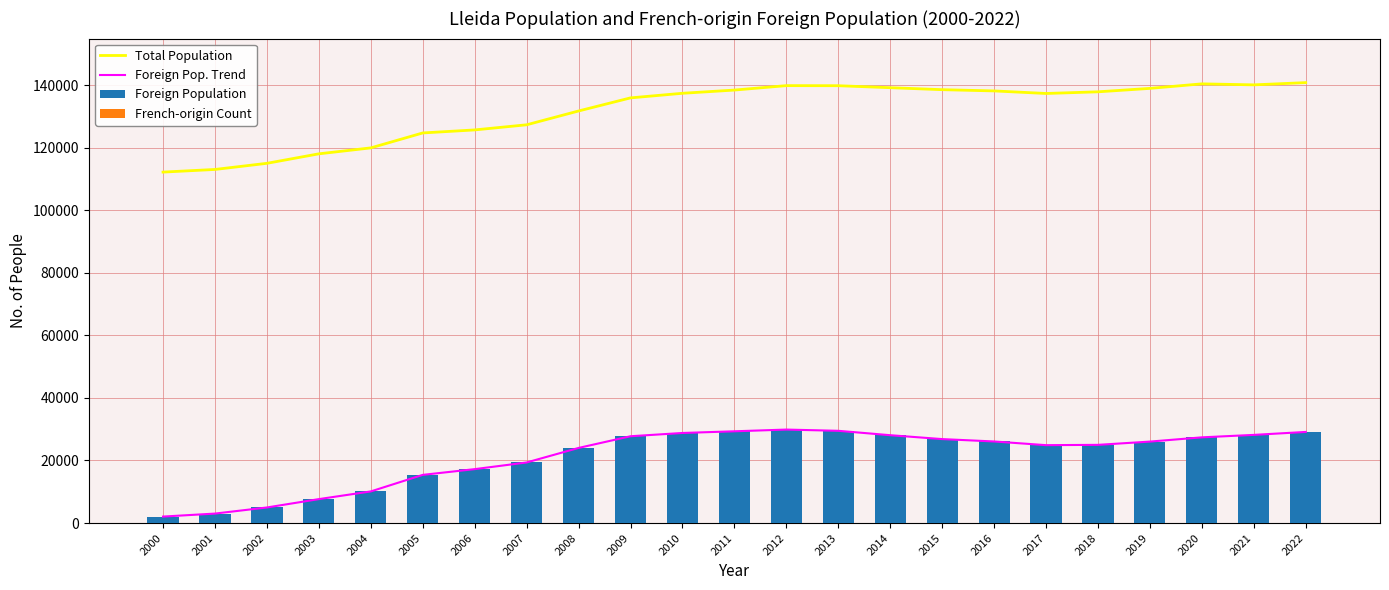

Reading left to right, transcribe all the data shown in this chart.

Total Population: 112194	113040	115000	118035	119935	124709	125677	127314	131731	135919	137387	138416	139834	139809	139176	138542	138144	137327	137856	138956	140403	140080	140797
Foreign Pop. Trend: 2074	3031	4983	7656	10115	15406	17239	19371	24016	27753	28798	29335	29887	29491	28086	26842	26083	24905	25001	26043	27400	28186	29129
Foreign Population: 2074	3031	4983	7656	10115	15406	17239	19371	24016	27753	28798	29335	29887	29491	28086	26842	26083	24905	25001	26043	27400	28186	29129
French-origin Count: 75	82	98	106	86	92	104	116	129	131	132	152	156	125	114	100	101	95	94	90	99	93	94